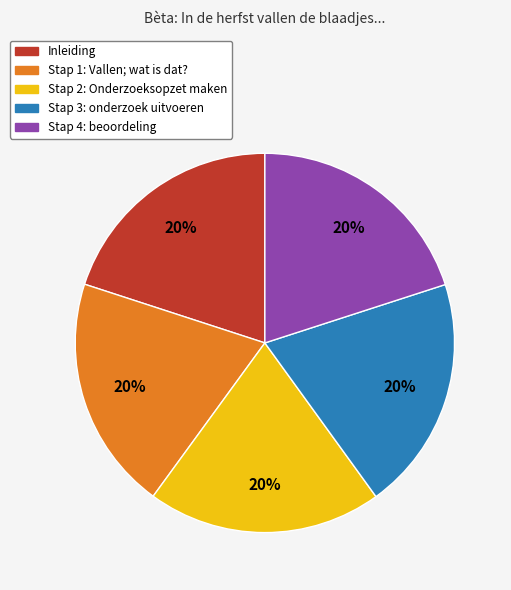

Is Stap 4: beoordeling the majority of the pie?

No